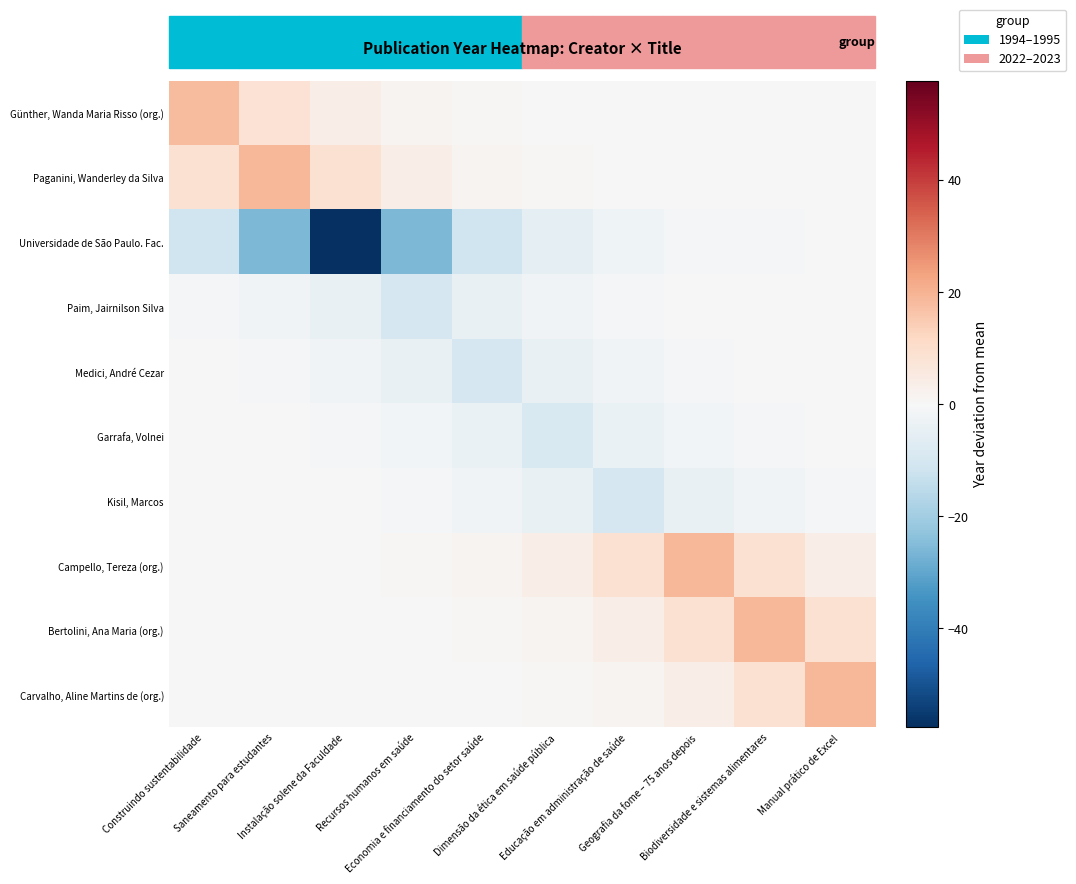

Which series has the widest spread of values?

Universidade de São Paulo. Fac.